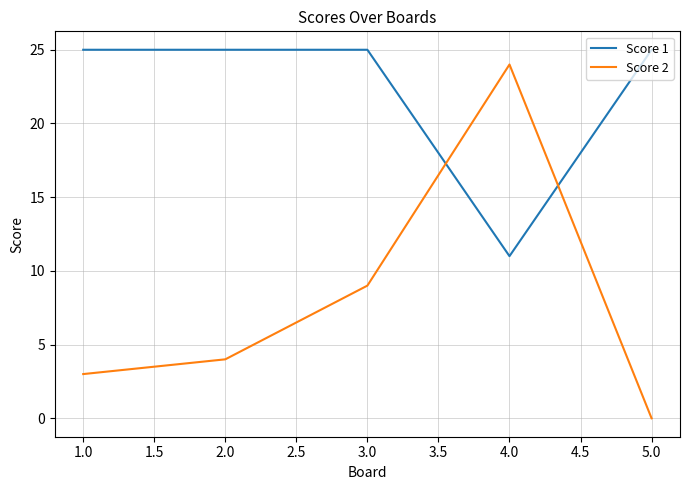

In Score 2, how many points are higher than both neighbors (excluding endpoints)?

1